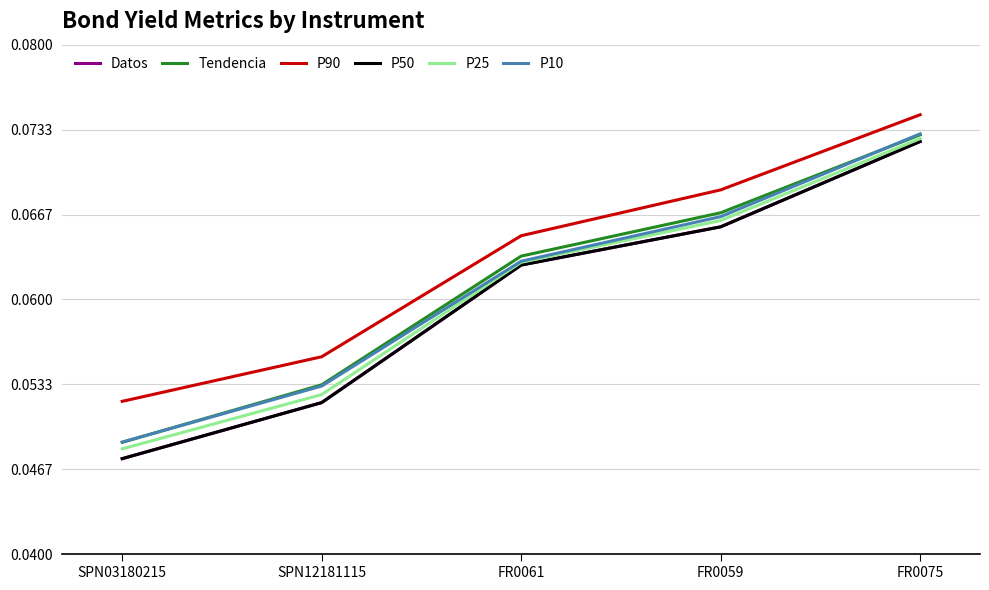

What position from the right is SPN12181115?

4